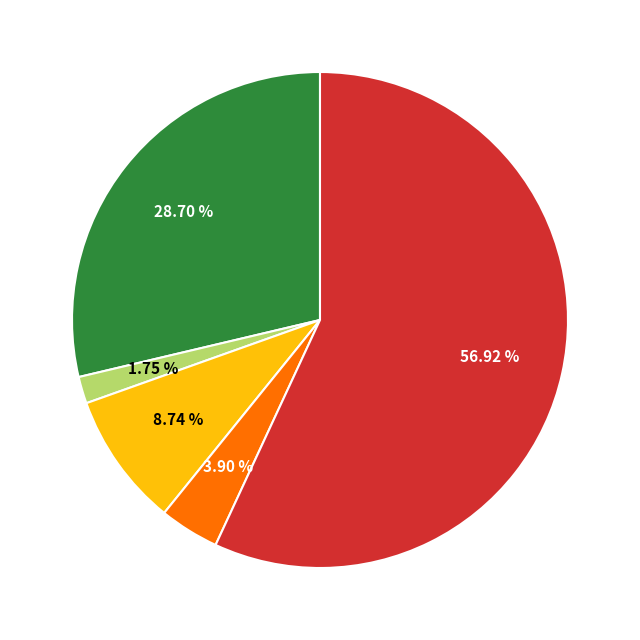

Is there a majority slice in this chart?

Yes